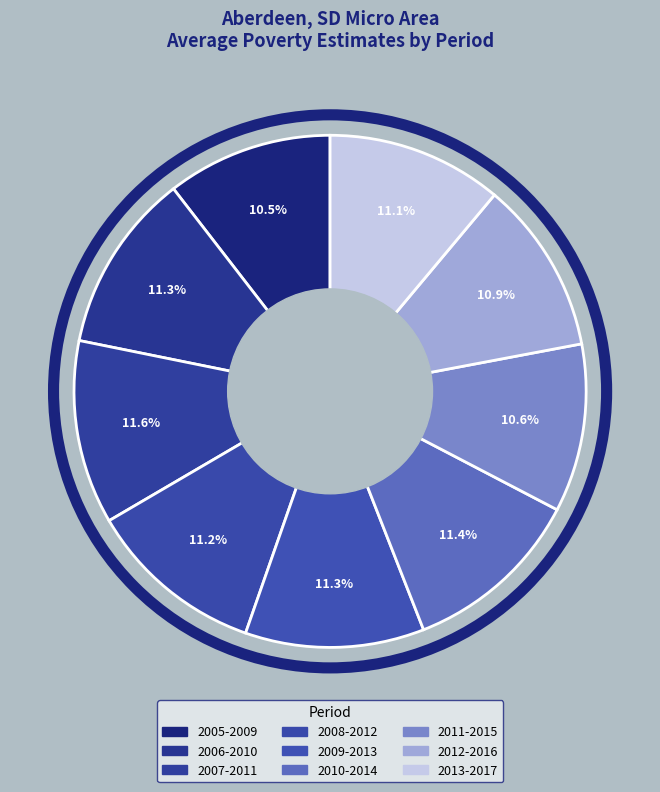

Combined, what portion of the pie is 2007-2011 and 2005-2009?

22.1%